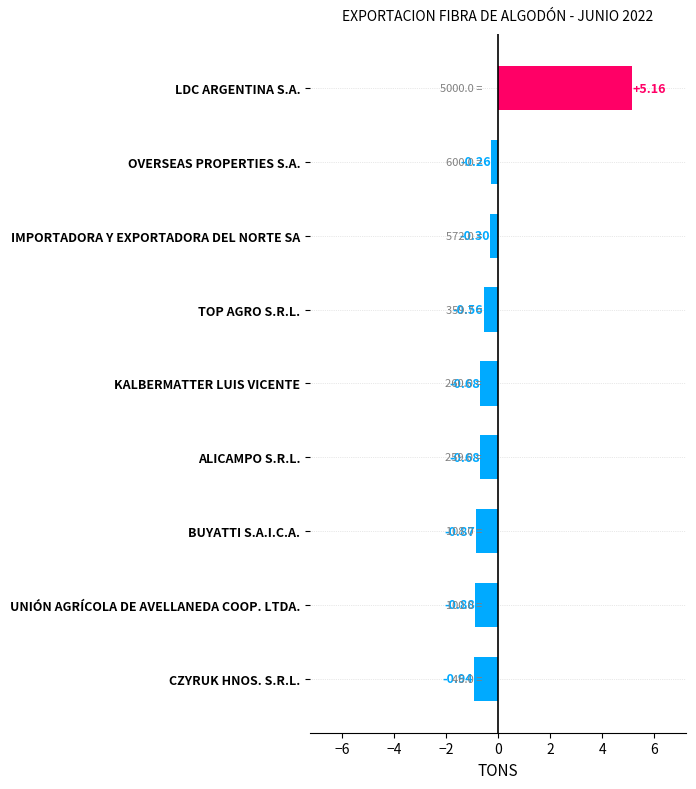

What is the label of the 9th bar from the top?

CZYRUK HNOS. S.R.L.